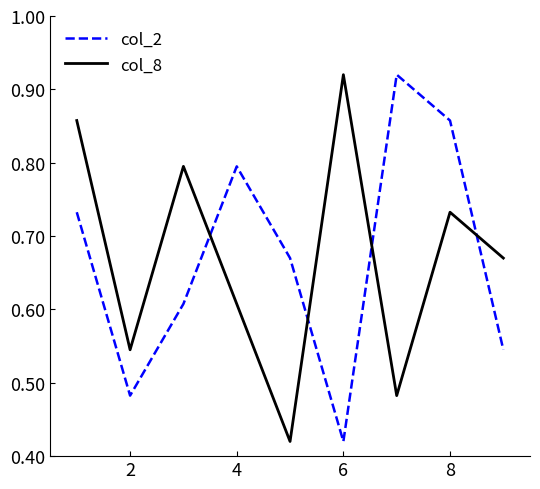

After their last crossing, which series has the higher values: col_2 or col_8?

col_8